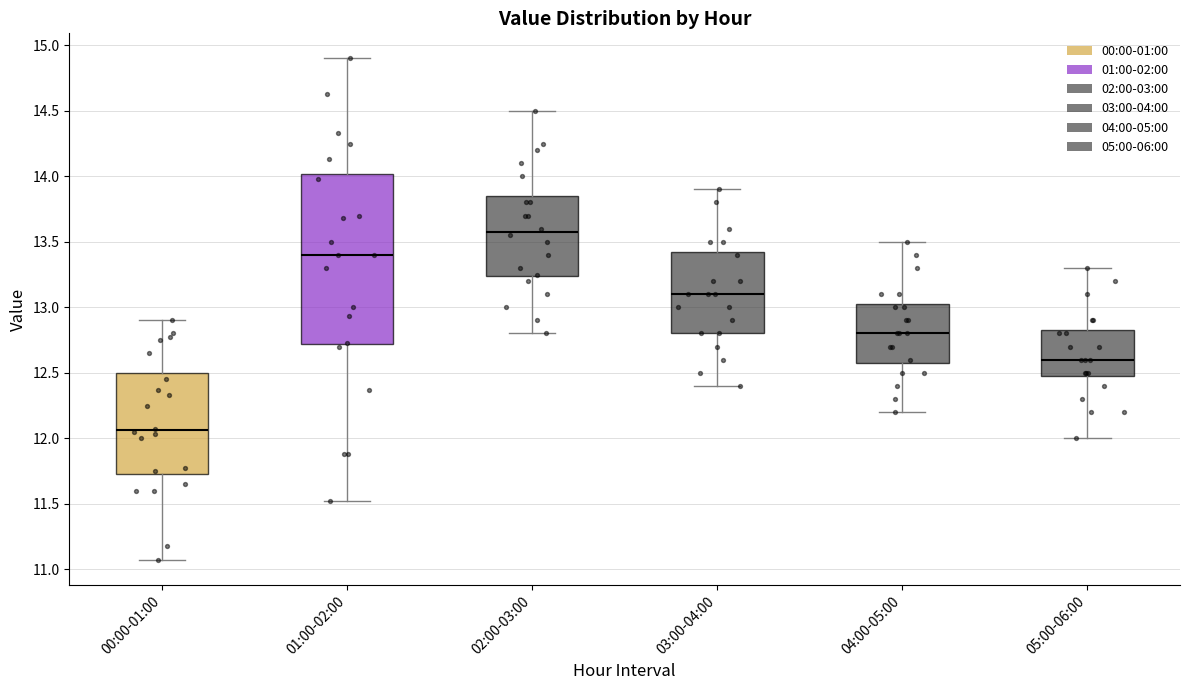

Reading left to right, read every box against the y-axis: the position of its median line, the range the box covers, and the ends of its whiskers. The values are not printed on the chart, so give them approximately, as read against the axis.

00:00-01:00: median 12.05, box 11.75 to 12.50, whiskers 11.05 to 12.90
01:00-02:00: median 13.40, box 12.70 to 14.00, whiskers 11.50 to 14.90
02:00-03:00: median 13.60, box 13.25 to 13.85, whiskers 12.80 to 14.50
03:00-04:00: median 13.10, box 12.80 to 13.45, whiskers 12.40 to 13.90
04:00-05:00: median 12.80, box 12.60 to 13.05, whiskers 12.20 to 13.50
05:00-06:00: median 12.60, box 12.50 to 12.85, whiskers 12.00 to 13.30